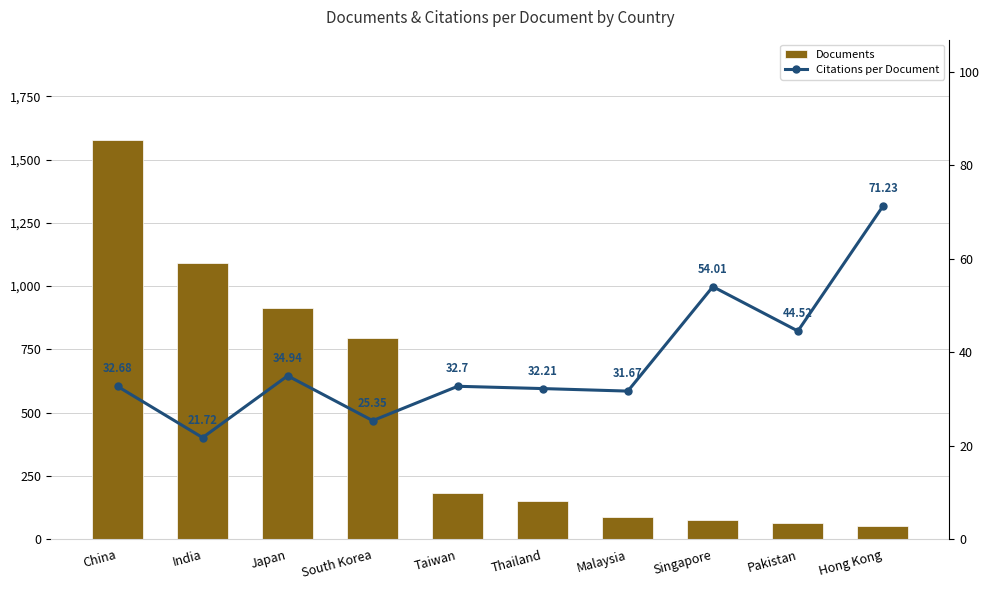

Is it true that Documents equals 33.6 at Malaysia?

False